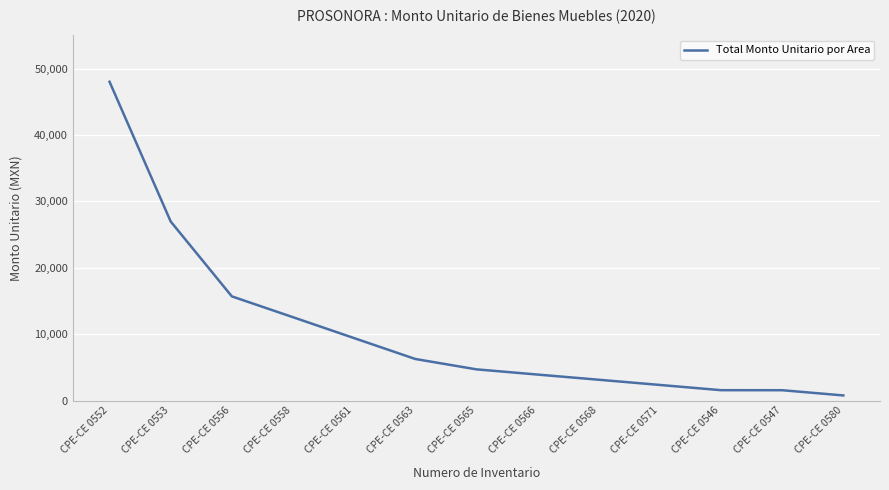

What is the sum of the values at CPE-CE 0547 and CPE-CE 0566?

5496.8